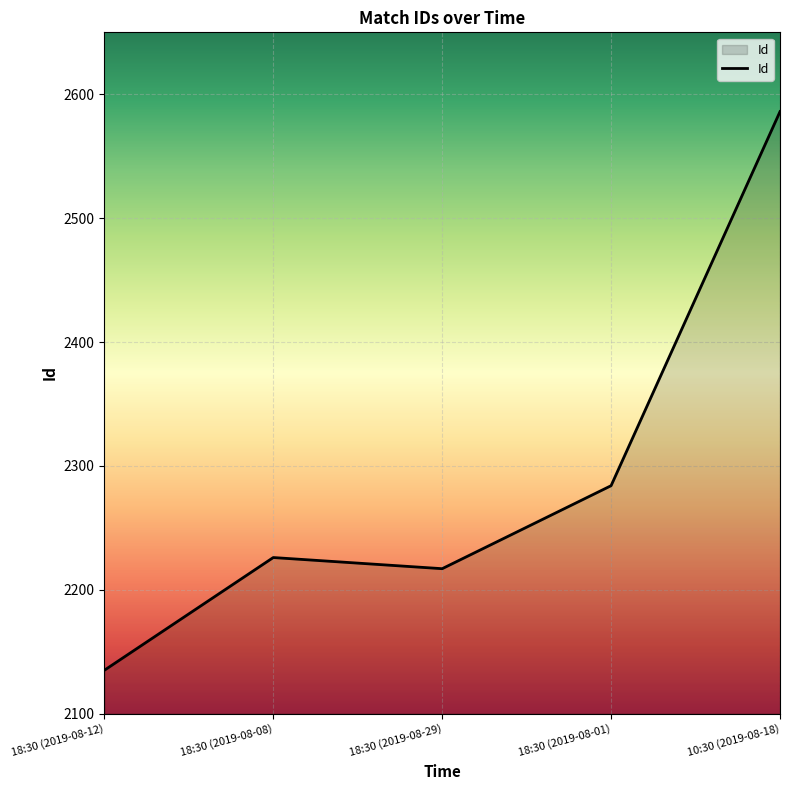

Reading left to right, what are all the values shown in this chart?

2135	2226	2217	2284	2586